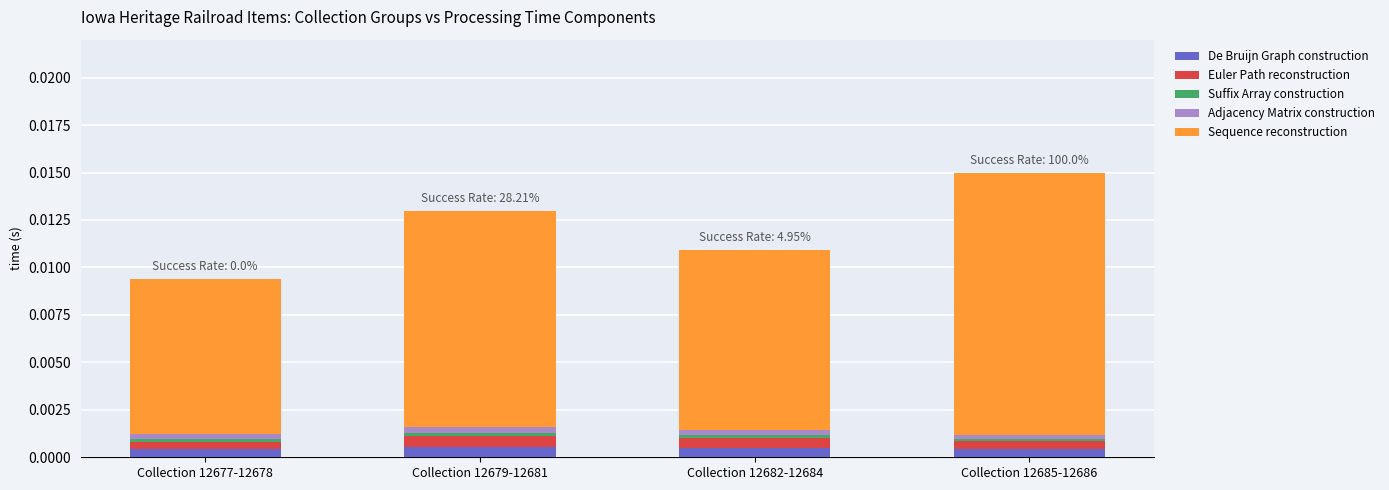

True or false: De Bruijn Graph construction has a value of 0.0 at Collection 12679-12681.

True